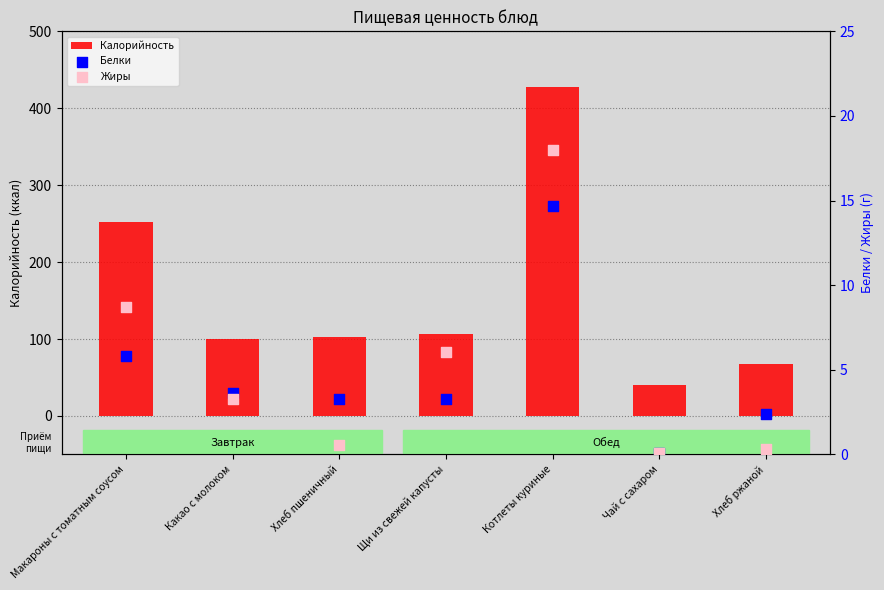

What is the total value across all series at Хлеб ржаной?

70.8